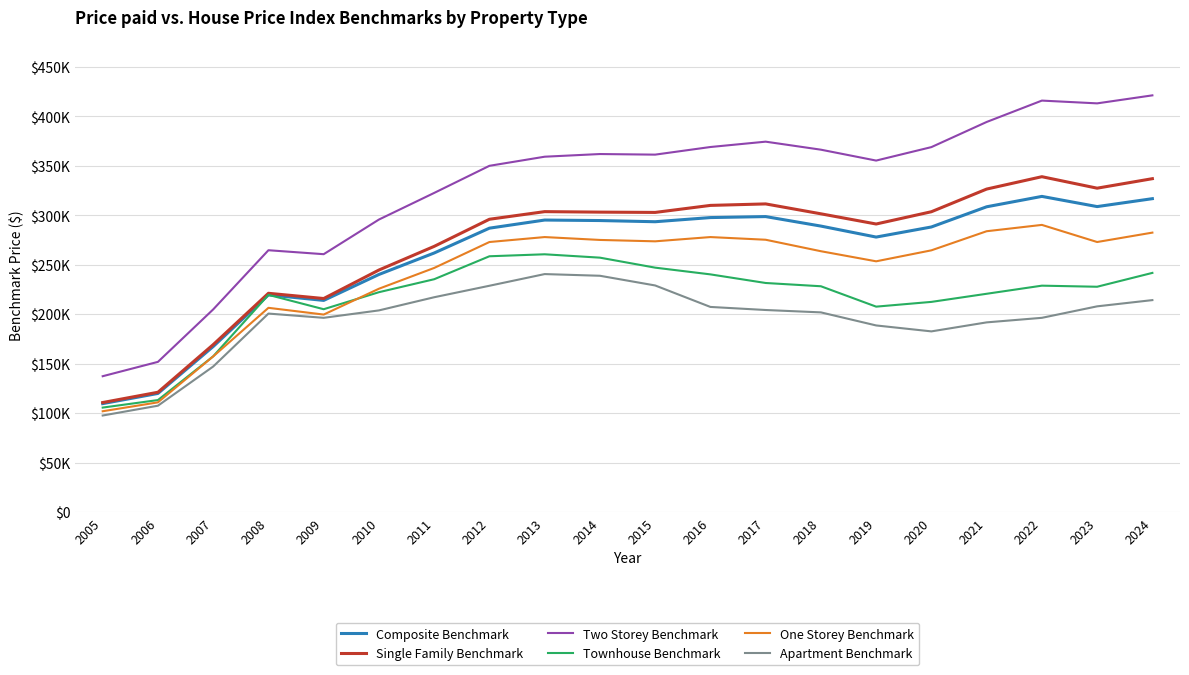

What is the average value of the Two Storey Benchmark series?

327235